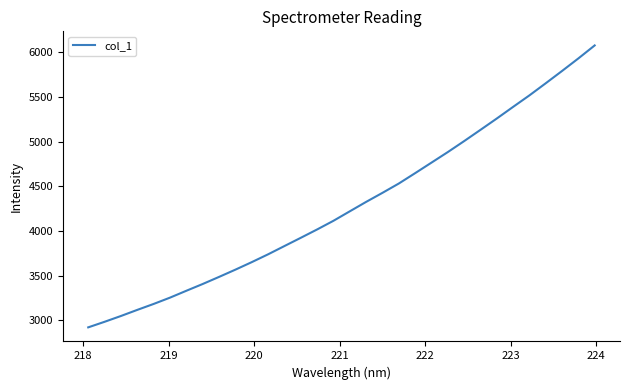

What is the difference between the maximum and minimum values?

3156.4